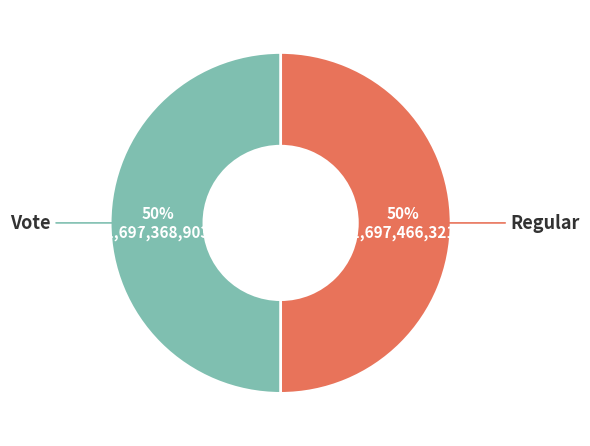

To the nearest percent, what is the average slice percentage?

50%